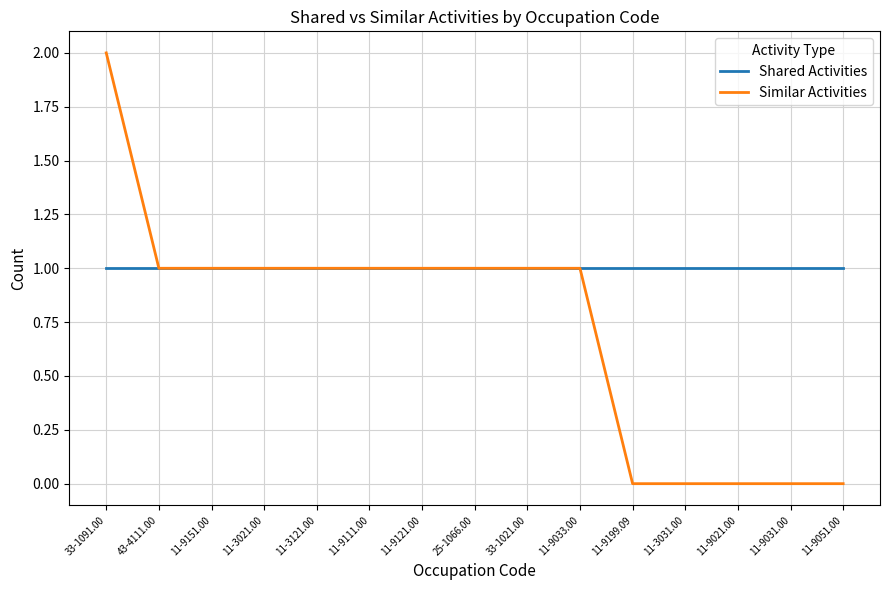

At which category is the sum across all series the highest?

33-1091.00